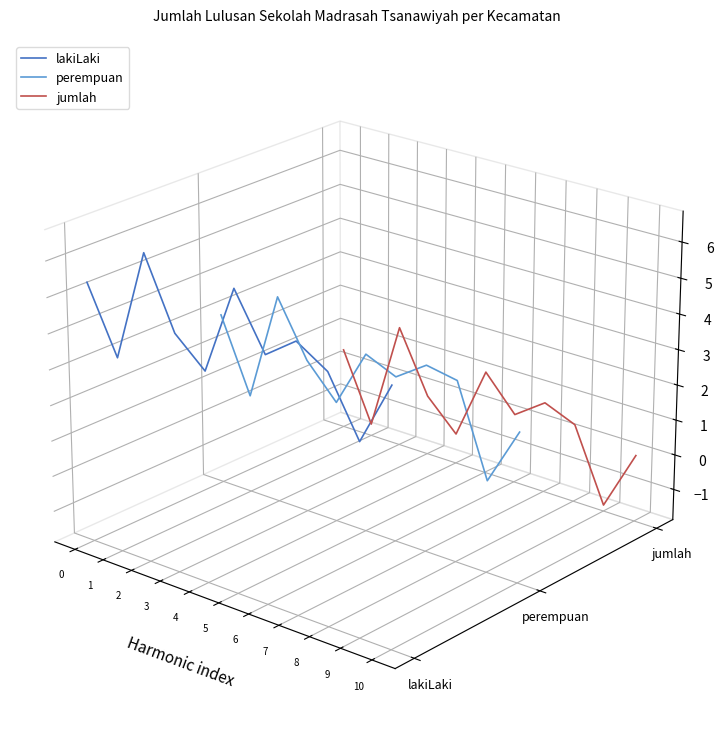

How many data points in jumlah are above 0?

3